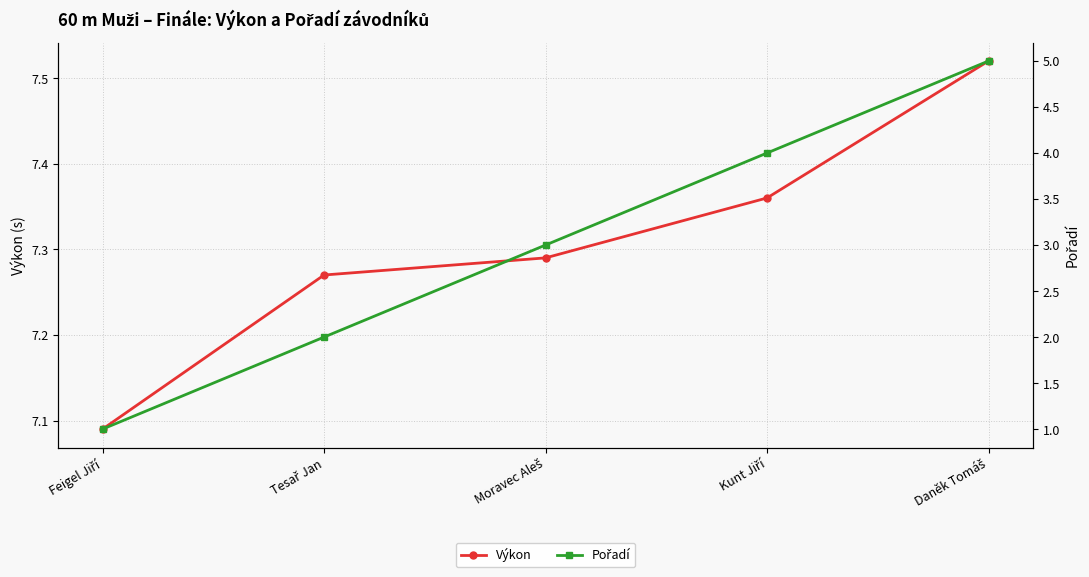

Which series changed the most between Tesař Jan and Daněk Tomáš?

Pořadí